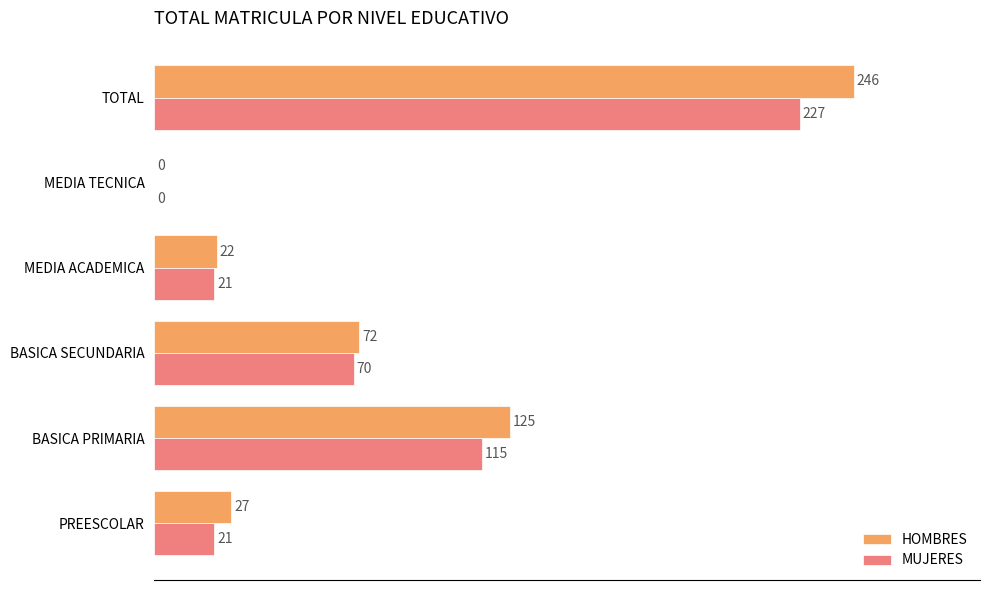

What is the total value across all series at MEDIA ACADEMICA?

43